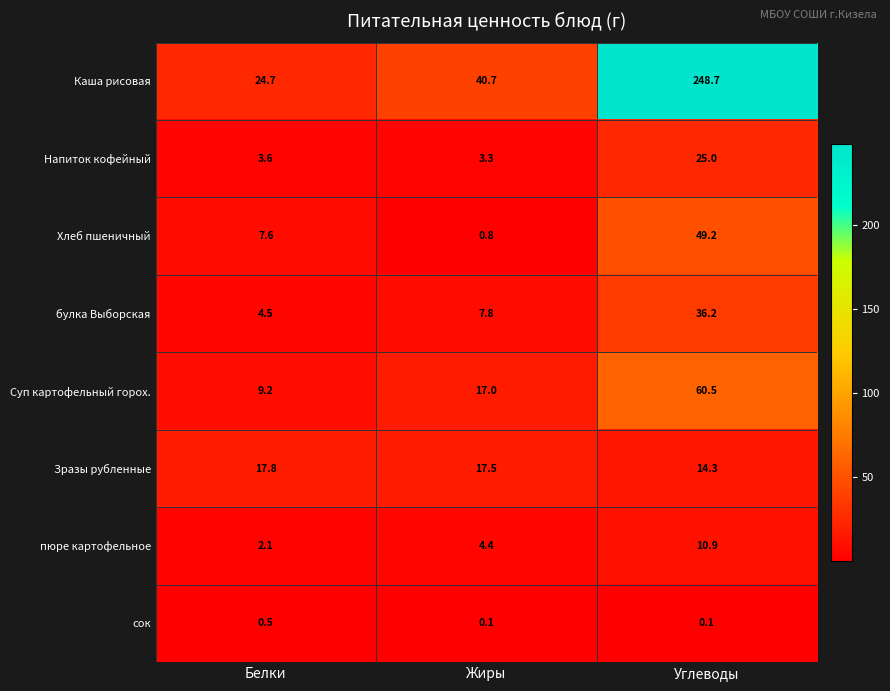

The Хлеб пшеничный series shows 11.1 at Белки. True or false?

False